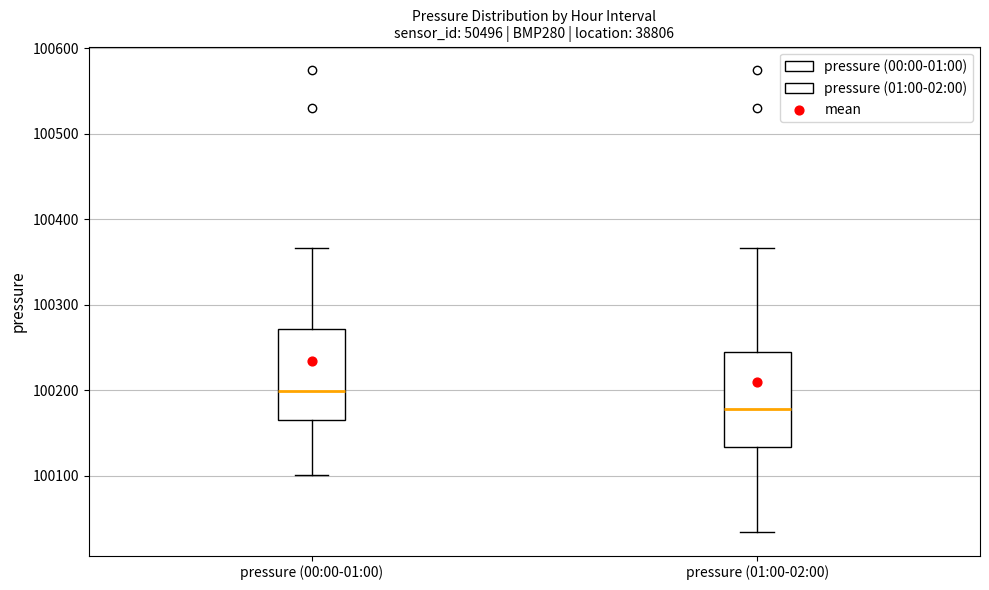

Reading left to right, transcribe this box plot: for each box, give where its median line is, the range the box spans, and where its two whiskers end, as read against the y-axis. The values are not printed on the chart, so give them approximately, as read against the axis.

pressure (00:00-01:00): median 100200, box 100170 to 100270, whiskers 100100 to 100370
pressure (01:00-02:00): median 100180, box 100130 to 100240, whiskers 100030 to 100370